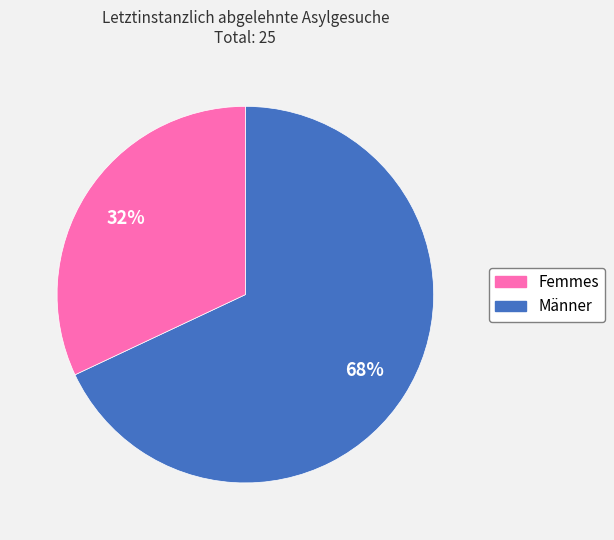

To the nearest percent, what is the difference between the largest and smallest slice percentages?

36%